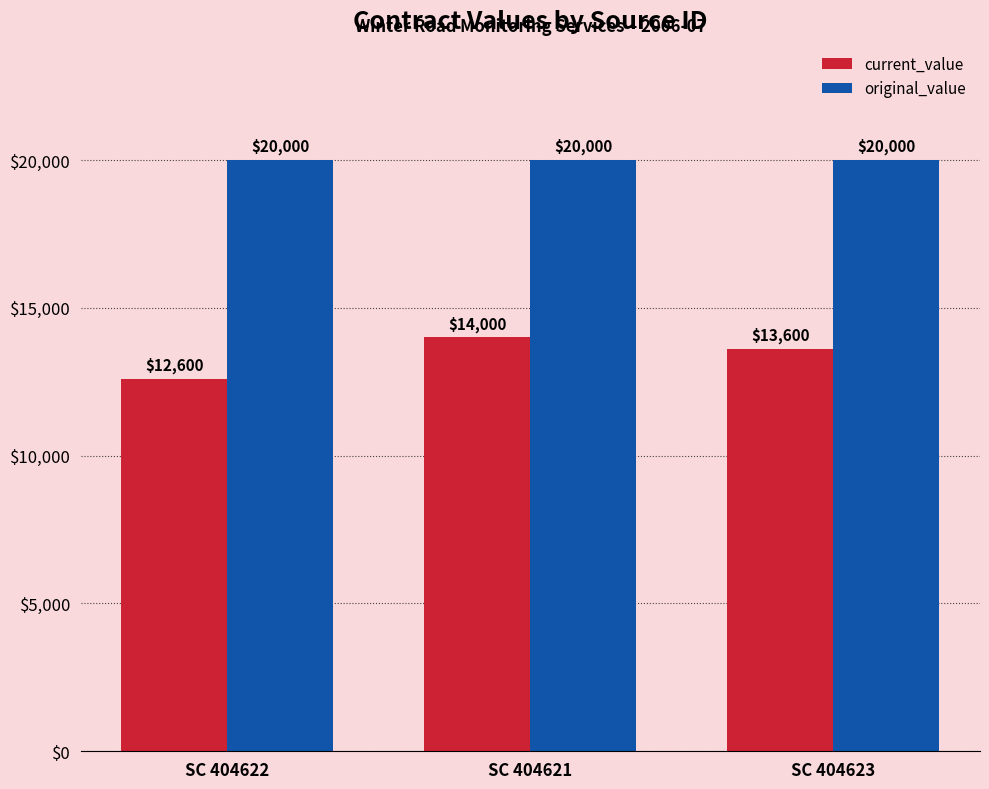

Which series has the largest total across all categories?

original_value